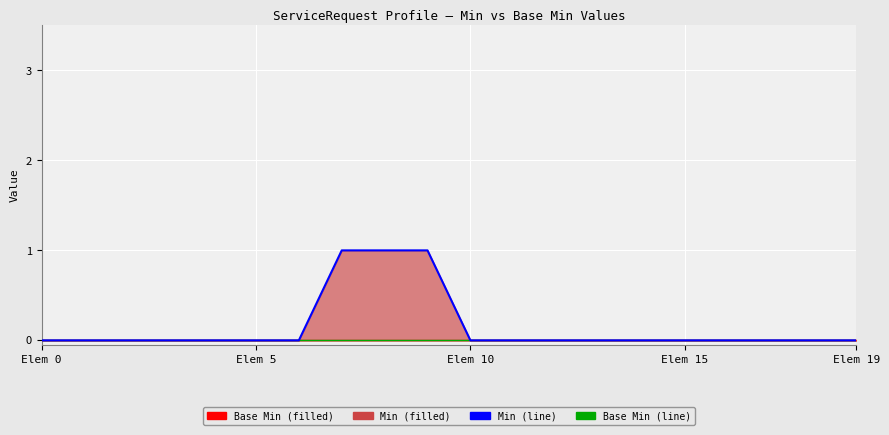

True or false: Base Min (line) and Min (line) cross at least once.

False